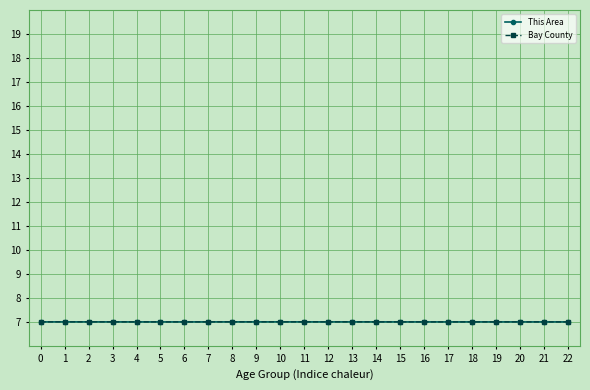

True or false: This Area has more than 0 points higher than both neighbors.

True